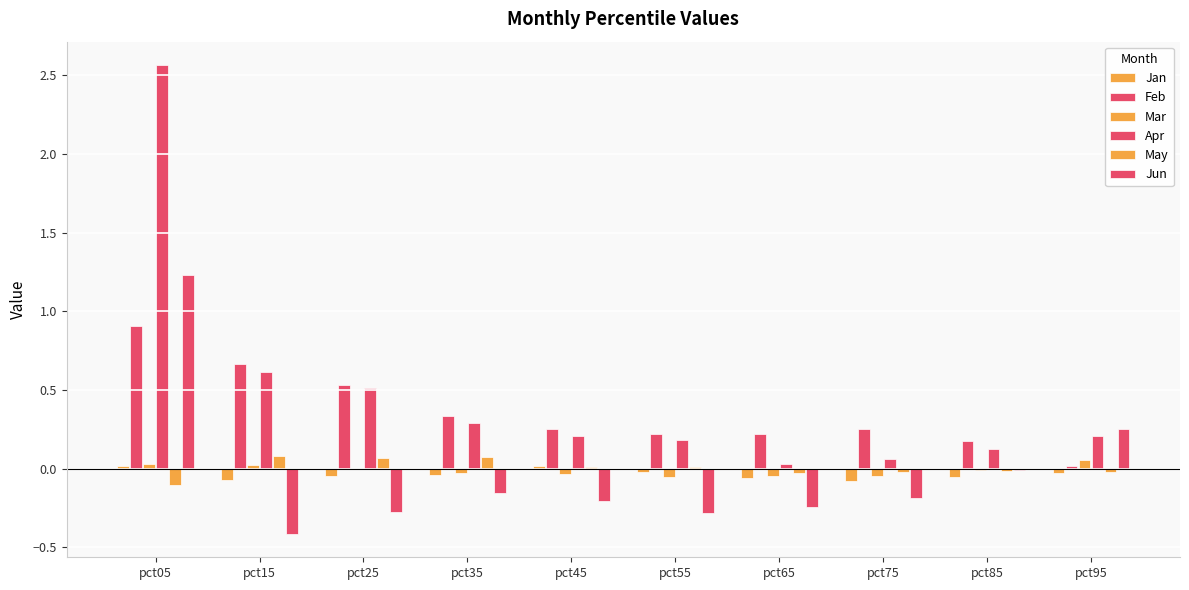

Reading left to right, transcribe all the data shown in this chart.

Jan: pct05=0.0	pct15=-0.1	pct25=-0.0	pct35=-0.0	pct45=0.0	pct55=-0.0	pct65=-0.1	pct75=-0.1	pct85=-0.1	pct95=-0.0
Feb: pct05=0.9	pct15=0.7	pct25=0.5	pct35=0.3	pct45=0.3	pct55=0.2	pct65=0.2	pct75=0.3	pct85=0.2	pct95=0.0
Mar: pct05=0.0	pct15=0.0	pct25=0.0	pct35=-0.0	pct45=-0.0	pct55=-0.1	pct65=-0.0	pct75=-0.0	pct85=-0.0	pct95=0.1
Apr: pct05=2.6	pct15=0.6	pct25=0.5	pct35=0.3	pct45=0.2	pct55=0.2	pct65=0.0	pct75=0.1	pct85=0.1	pct95=0.2
May: pct05=-0.1	pct15=0.1	pct25=0.1	pct35=0.1	pct45=0.0	pct55=0.0	pct65=-0.0	pct75=-0.0	pct85=-0.0	pct95=-0.0
Jun: pct05=1.2	pct15=-0.4	pct25=-0.3	pct35=-0.2	pct45=-0.2	pct55=-0.3	pct65=-0.2	pct75=-0.2	pct85=-0.0	pct95=0.3